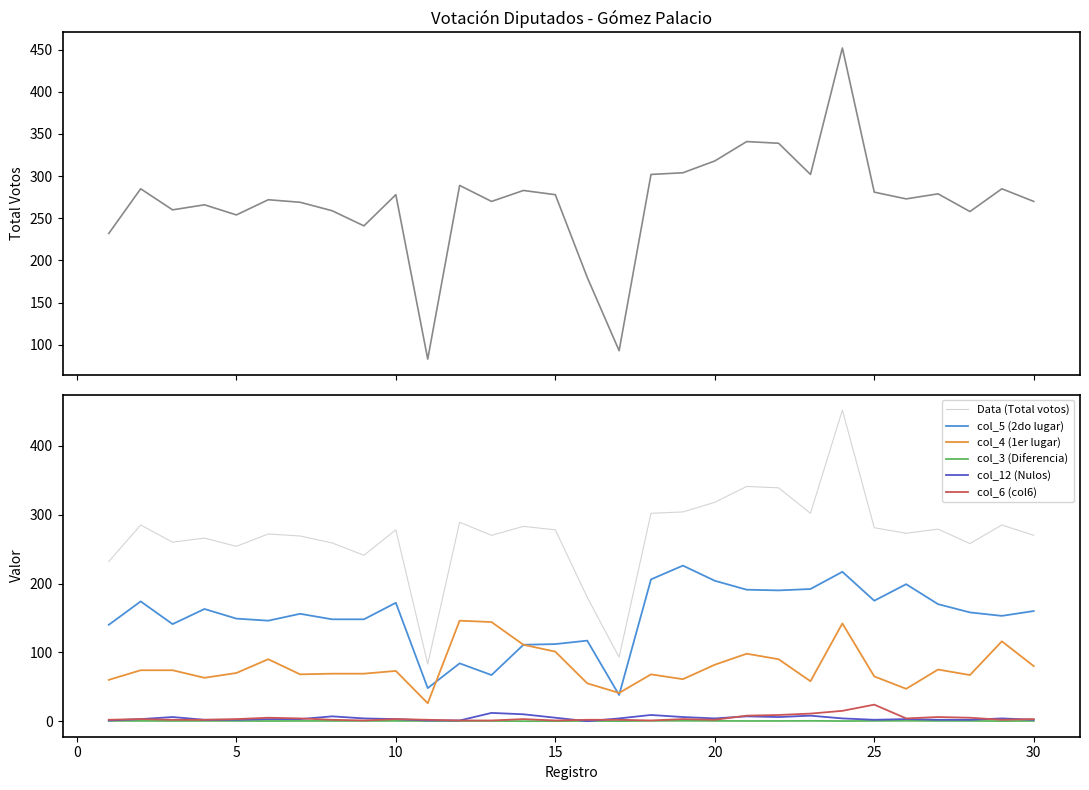

How many series are shown in this chart?

6